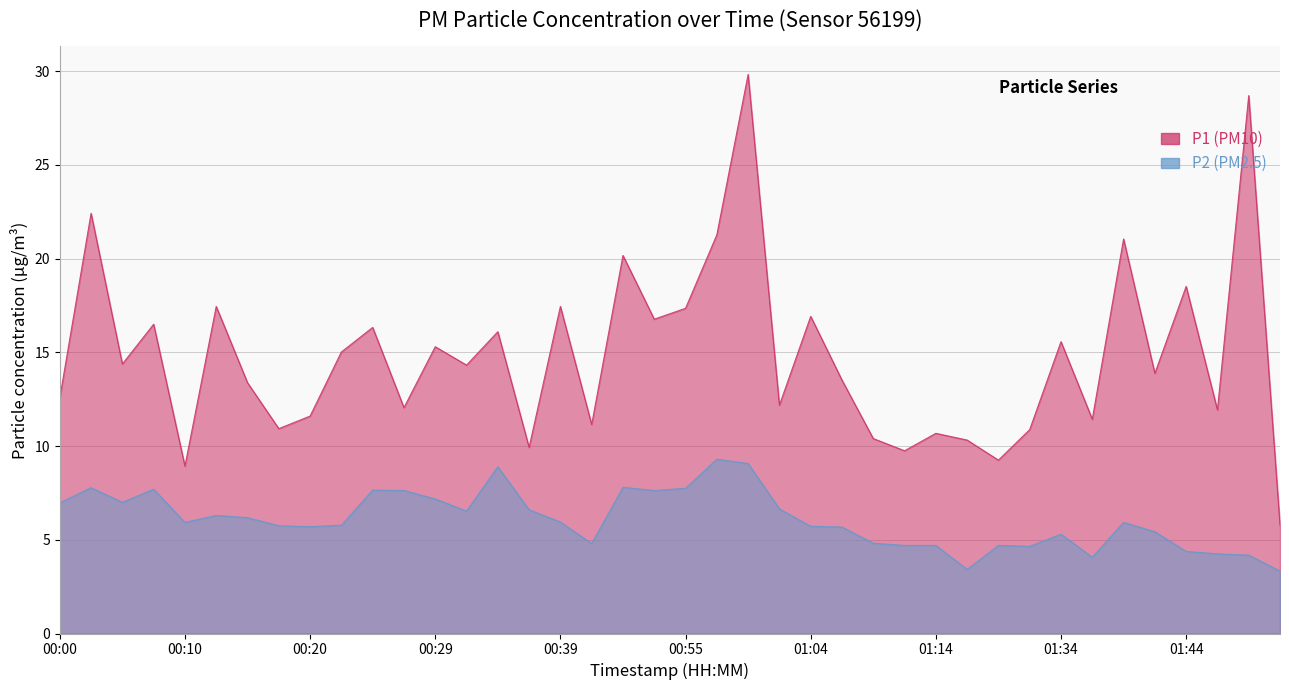

Does the chart have visible grid lines?

Yes